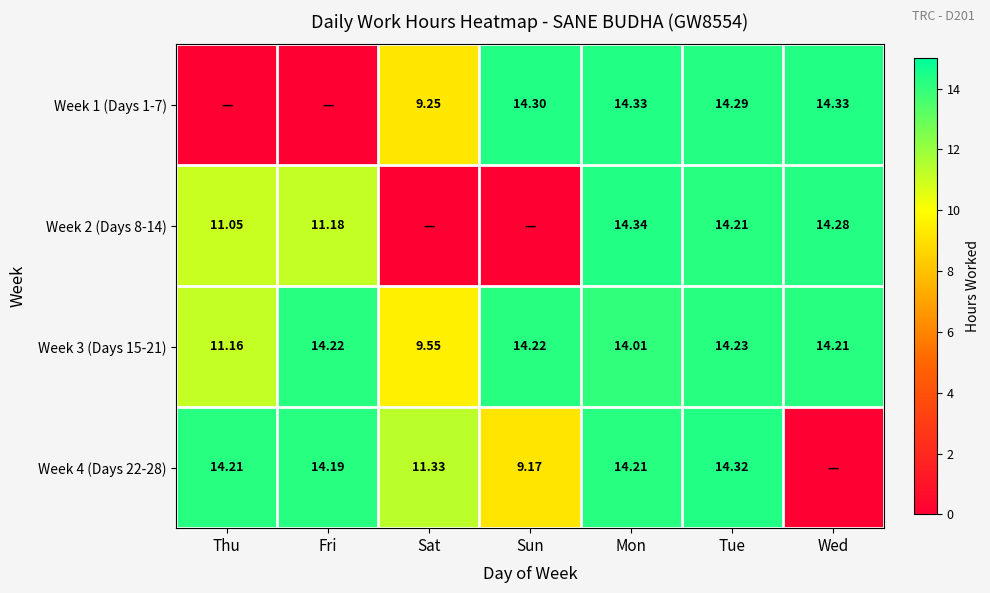

Is the value of Week 1 (Days 1-7) at Sun greater than the value of Week 2 (Days 8-14) at Tue?

Yes